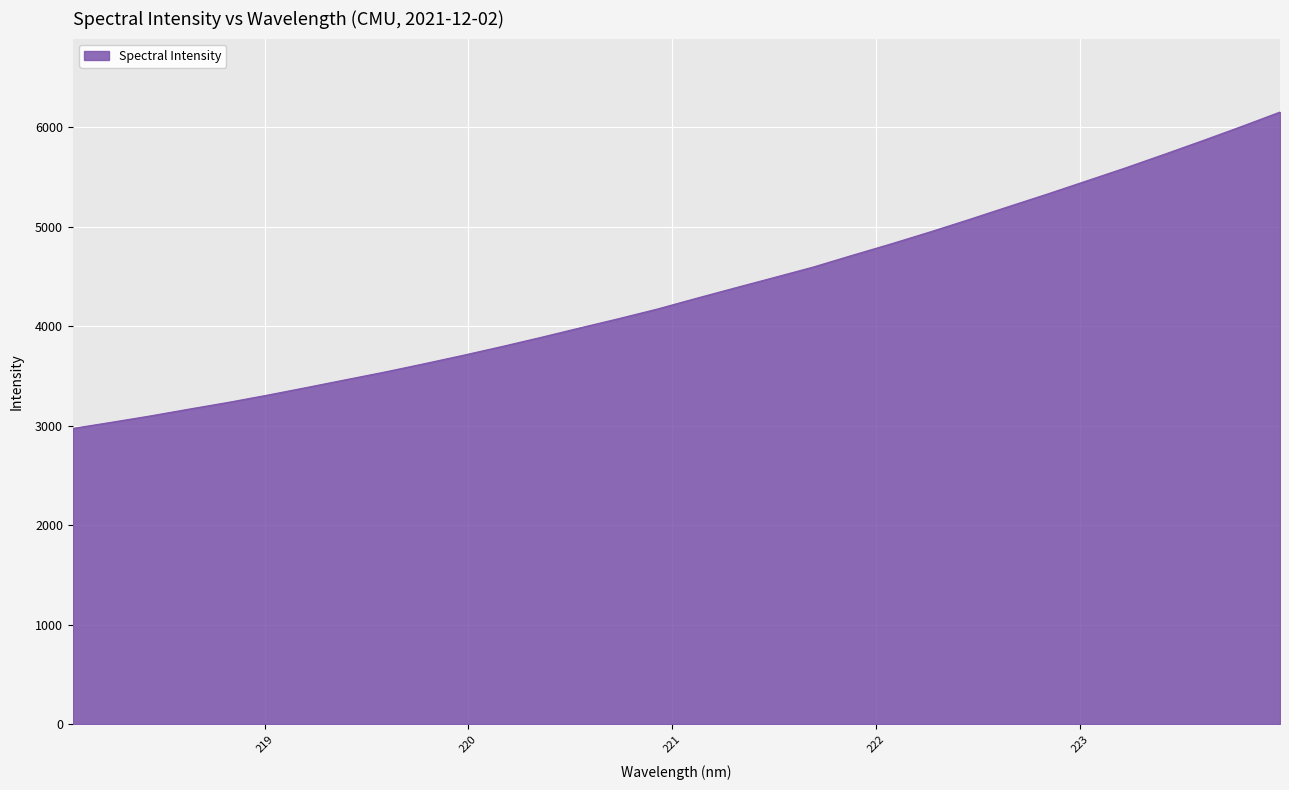

What is the minimum value shown in the chart?

2971.6